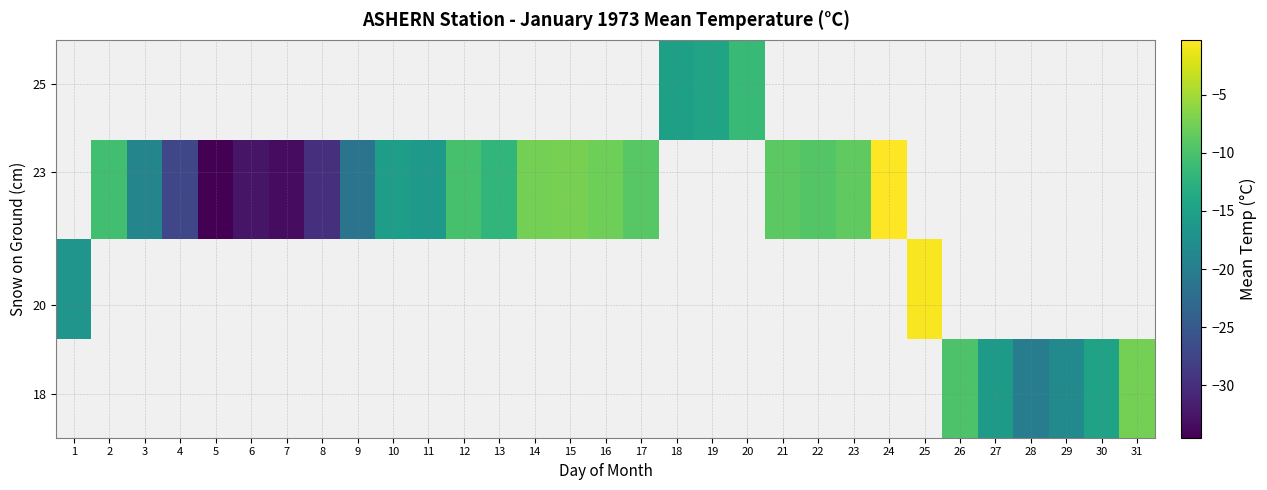

What is the approximate value of row_1 at 1?

-16.7